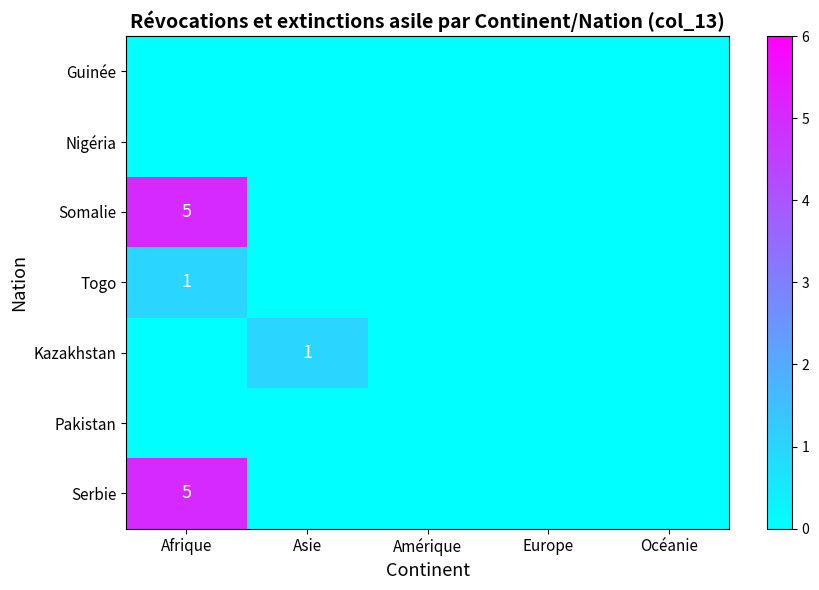

What is the difference between the highest and lowest values at Afrique?

5